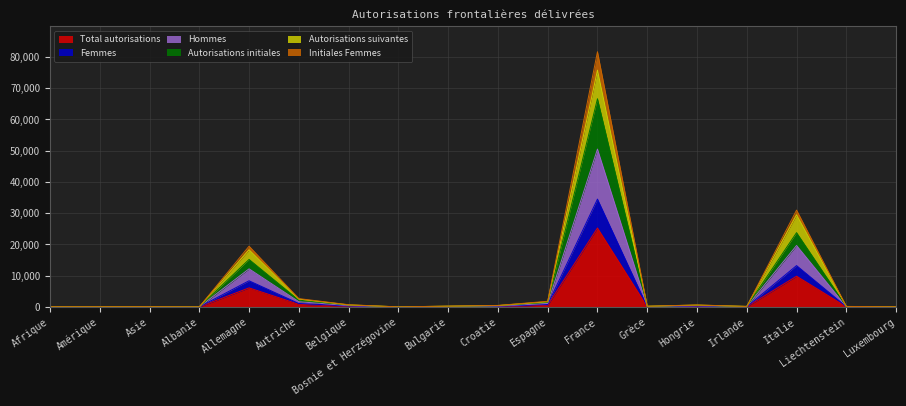

What is the highest value of the Total autorisations series?

25255